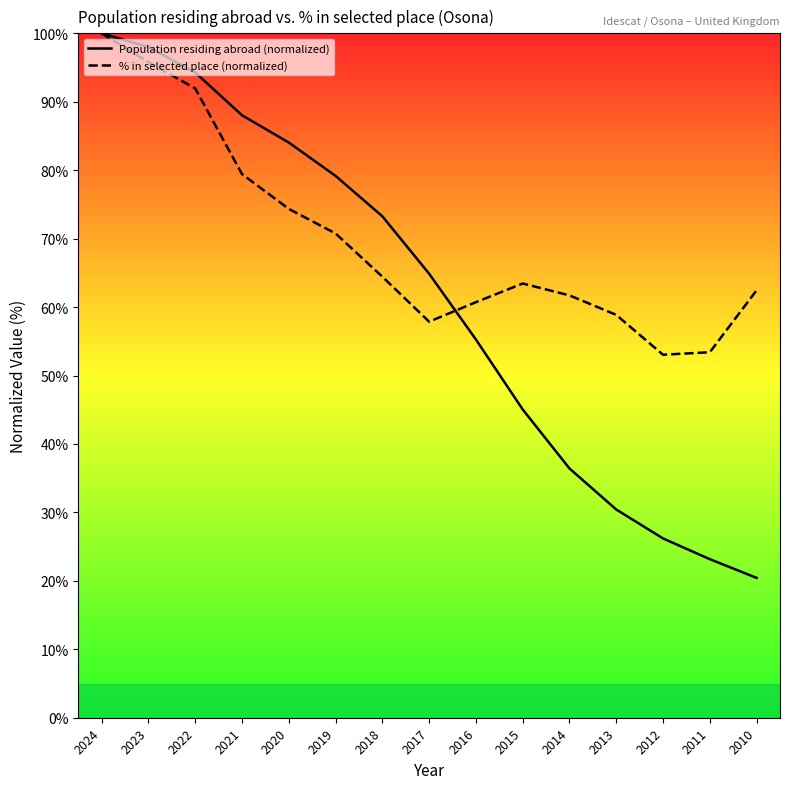

Read the % in selected place (normalized) value at 2021.

79.4